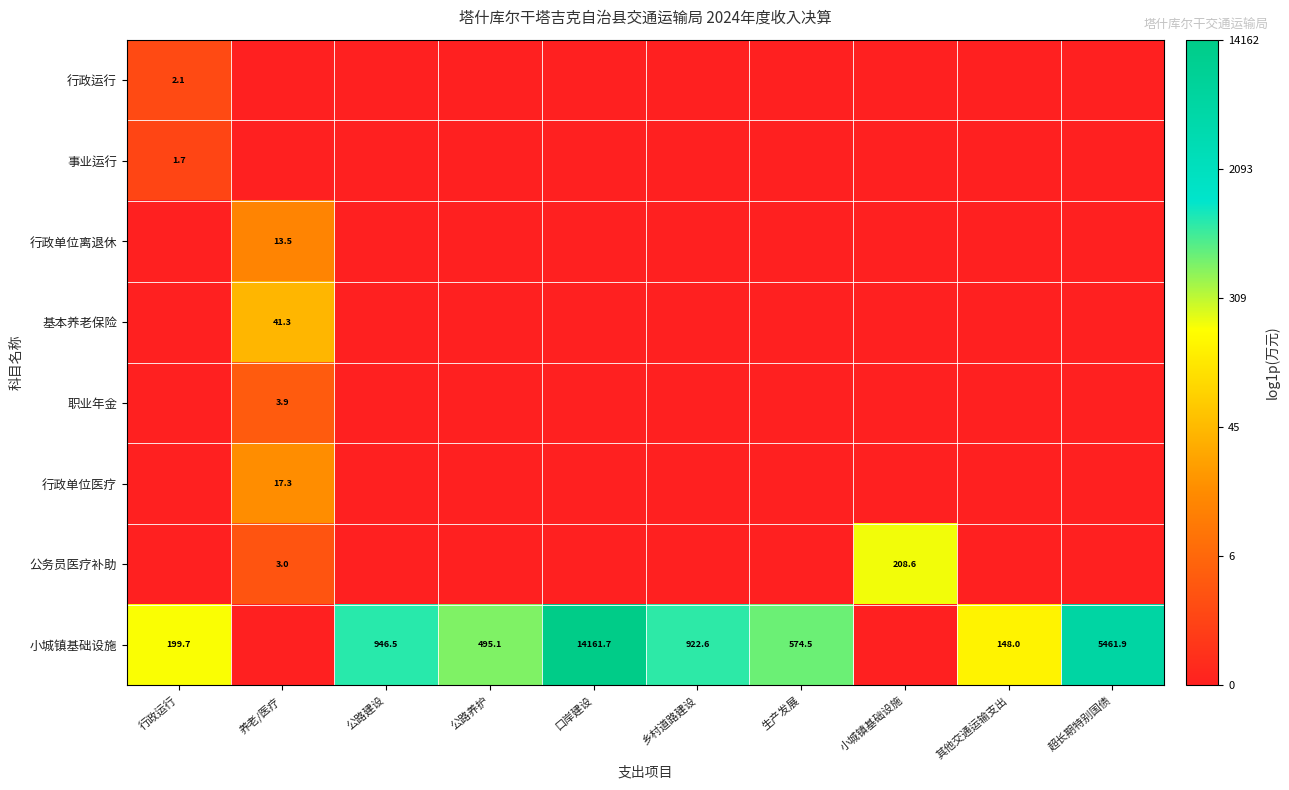

The 公务员医疗补助 series shows 208.6 at 小城镇基础设施. True or false?

True